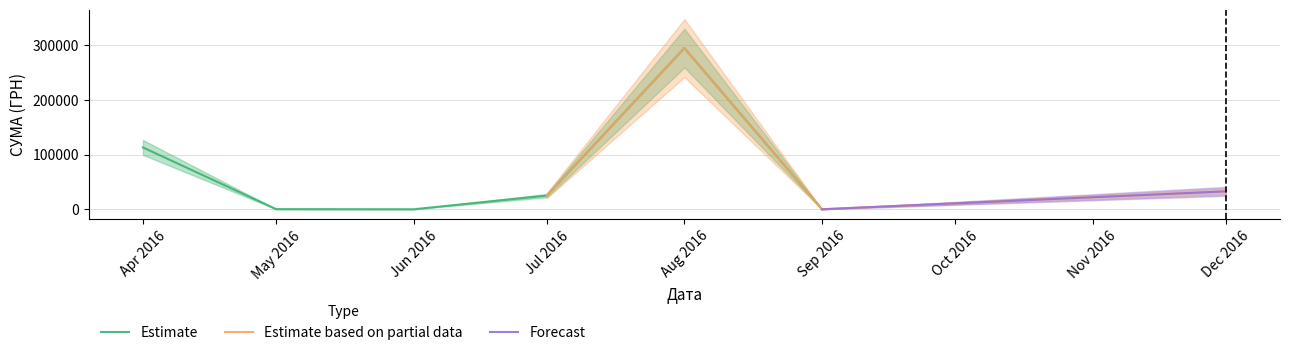

What is the approximate value of Estimate at 09.12.2016?

2050.0